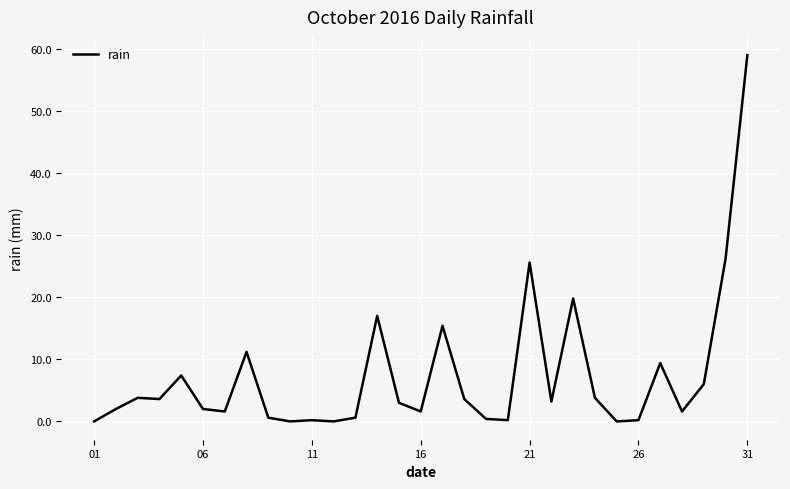

True or false: there are more than 2 points higher than both neighbors.

True